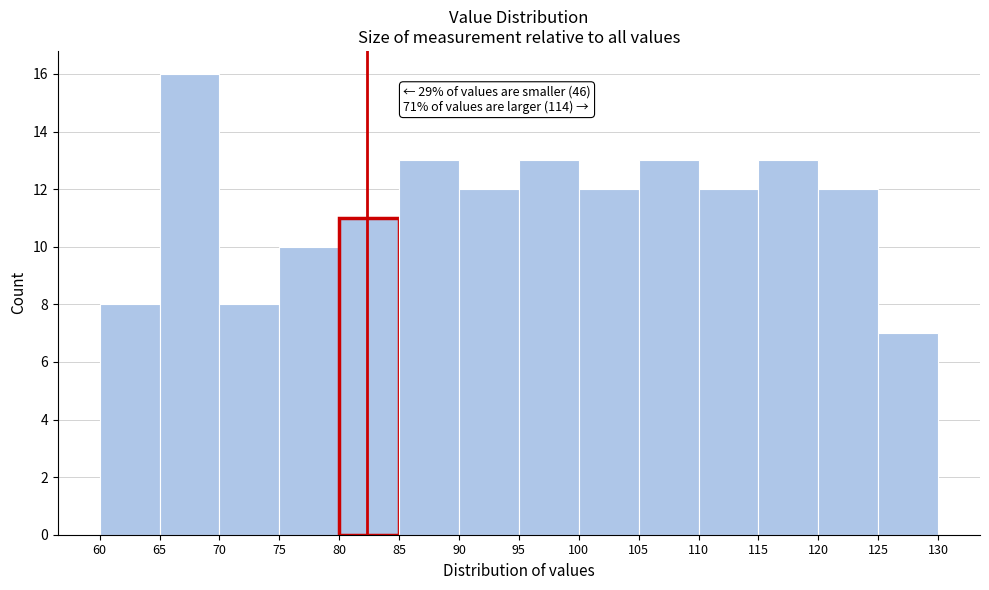

Over which range of the x-axis is the bar tallest?

65 to 70